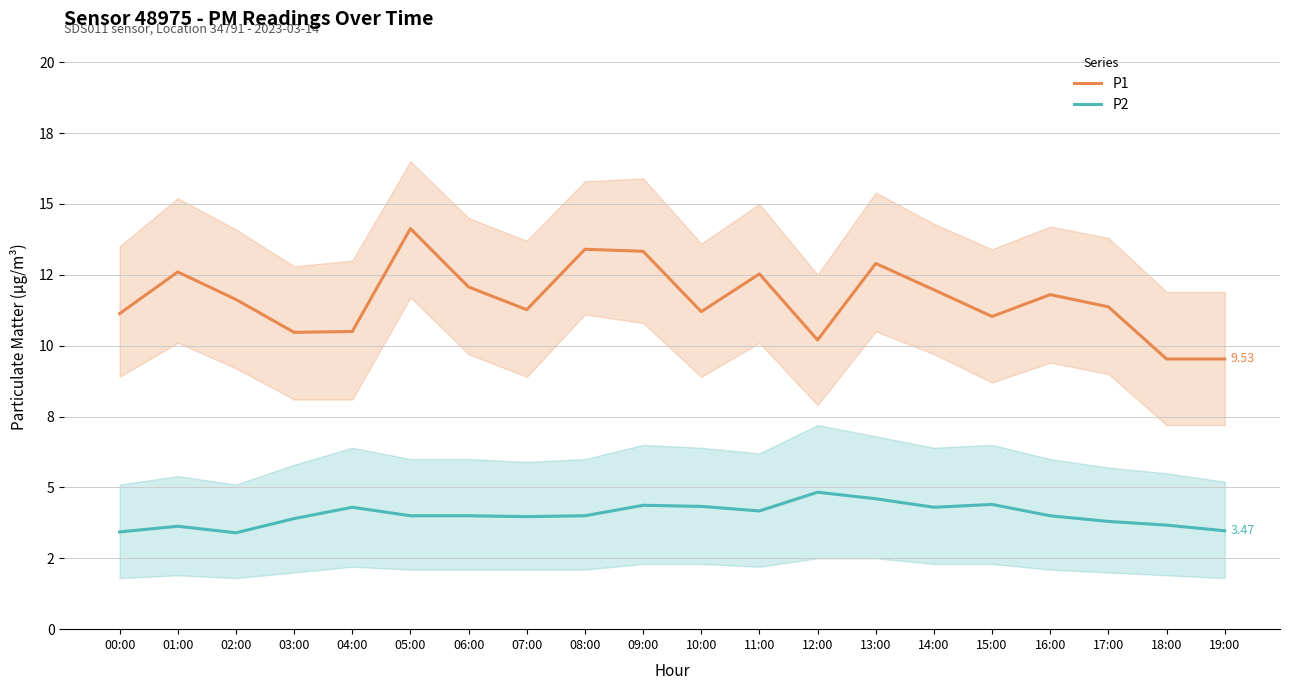

What is the difference between the maximum and minimum values in the P2 series?

1.4